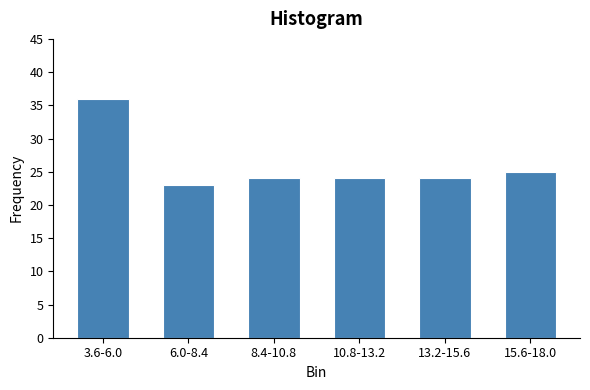

Reading left to right, extract all data points from this chart.

36	23	24	24	24	25